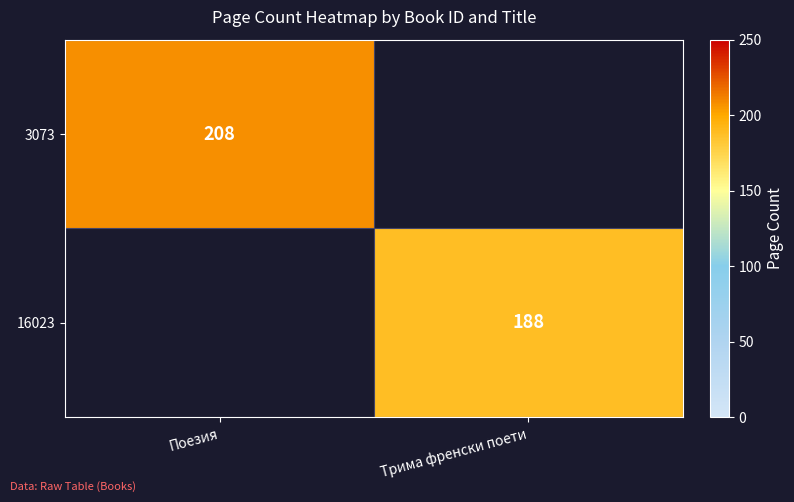

What is the maximum value shown in the chart?

208.0